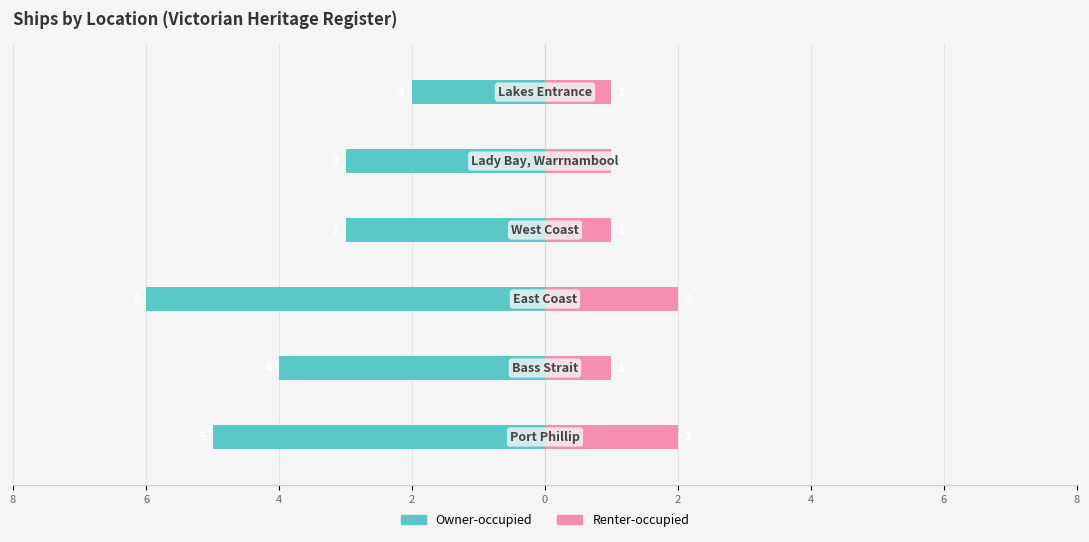

Count the Renter-occupied values in the range 1 to 2.

6